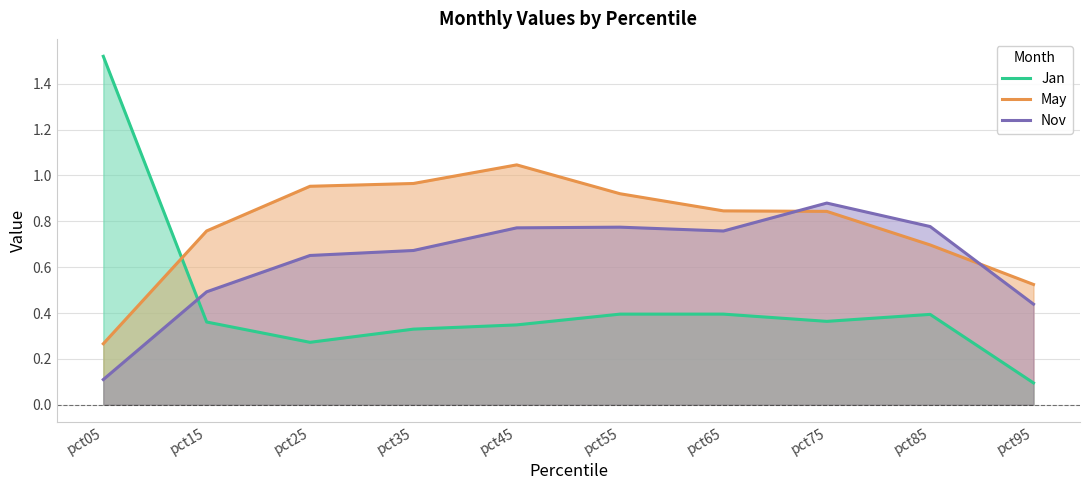

What is the total value across all series at pct05?

1.9